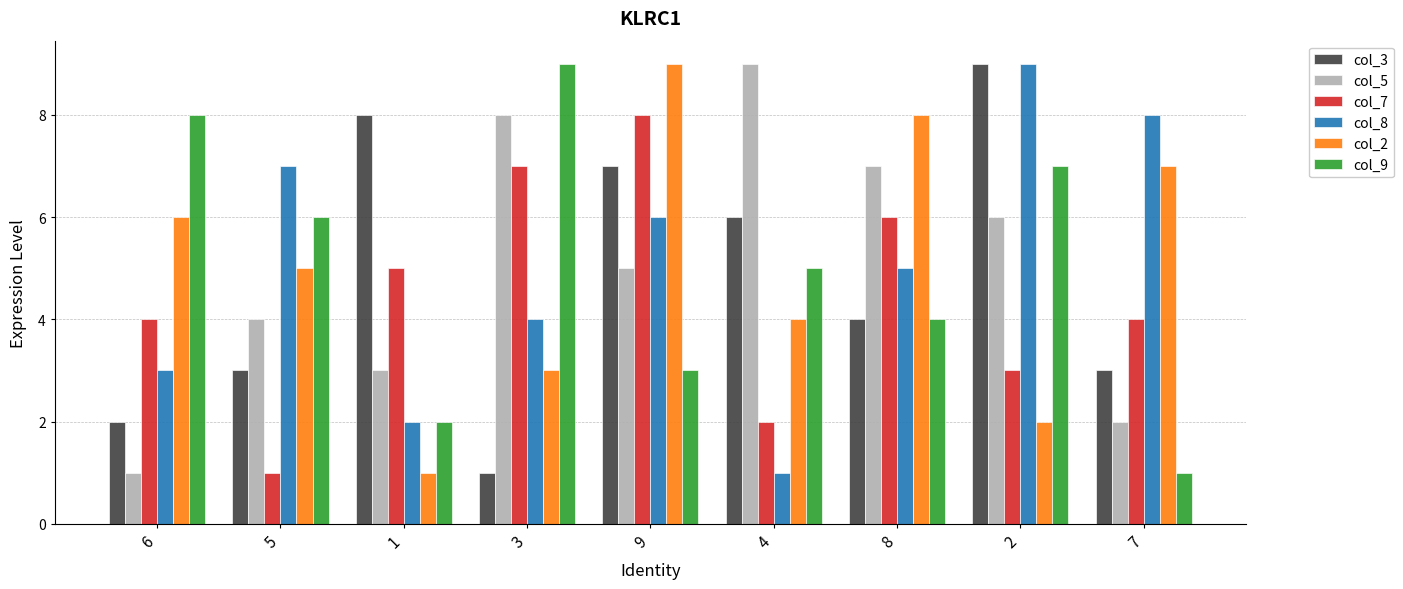

What is the sum of all col_2 values?

45